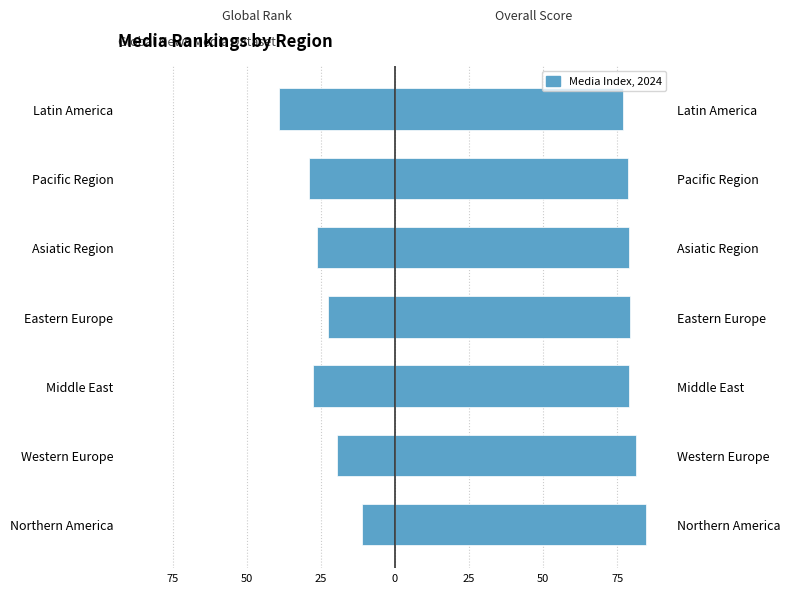

Is it true that Avg Global Rank (inverted) equals -9.3 at Western Europe?

False